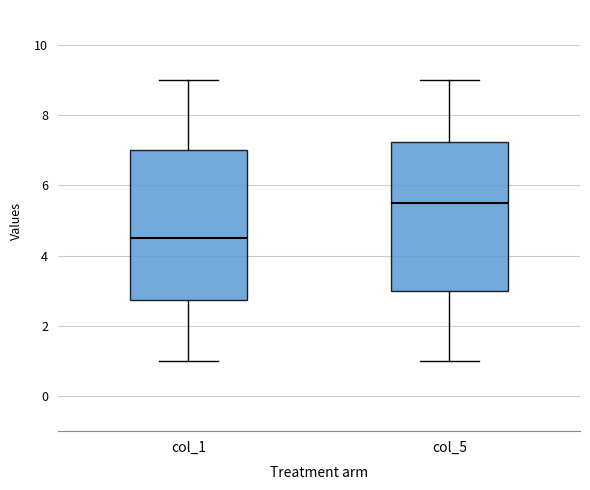

Where is the lower edge of the box for col_1 on the y-axis? The values are not printed on the chart, so give them approximately, as read against the axis.

2.8